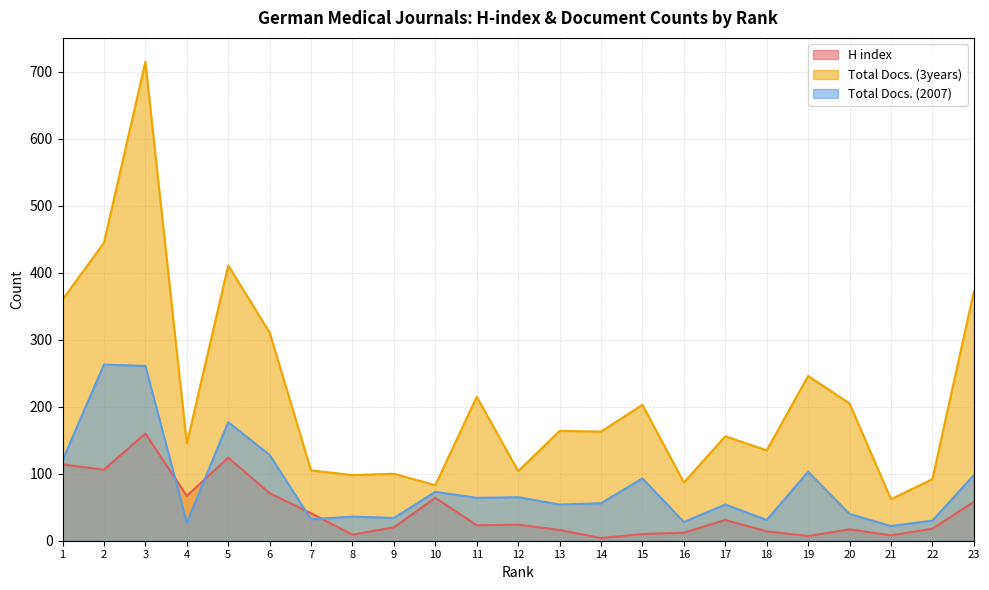

In H index, how many points are lower than both neighbors (excluding endpoints)?

7